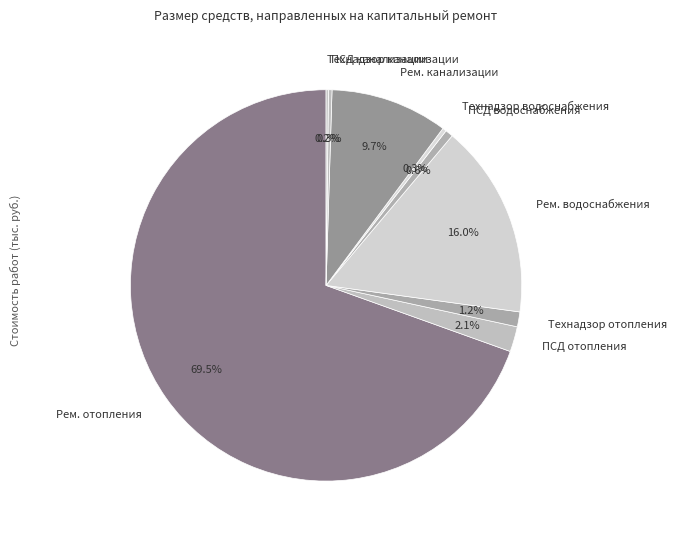

Which category has the biggest portion of the pie?

Рем. отопления